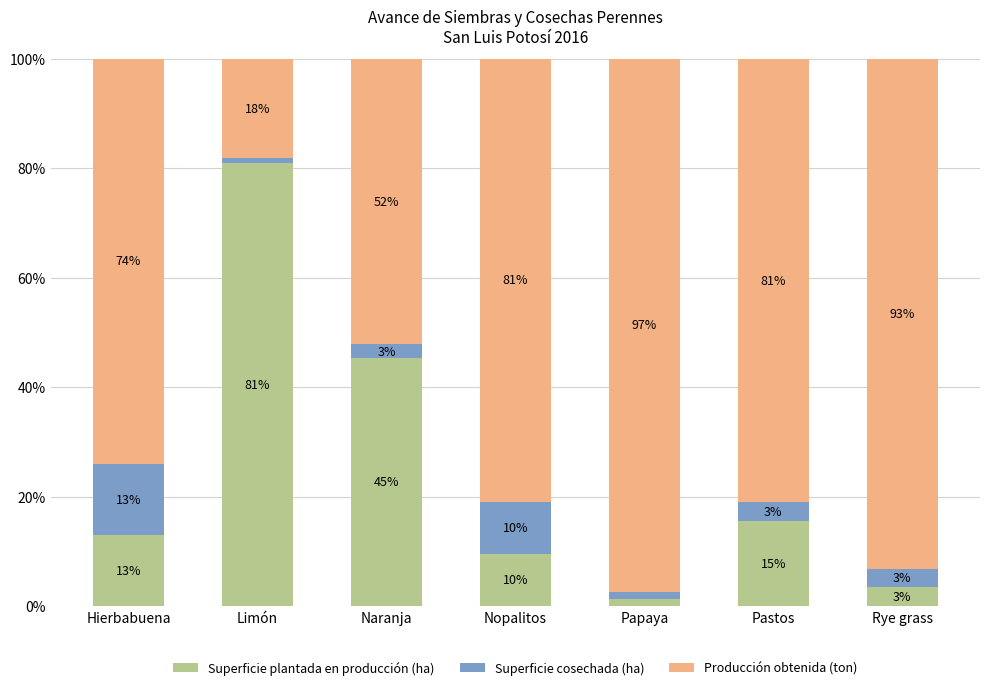

How many bars are there in total?

7